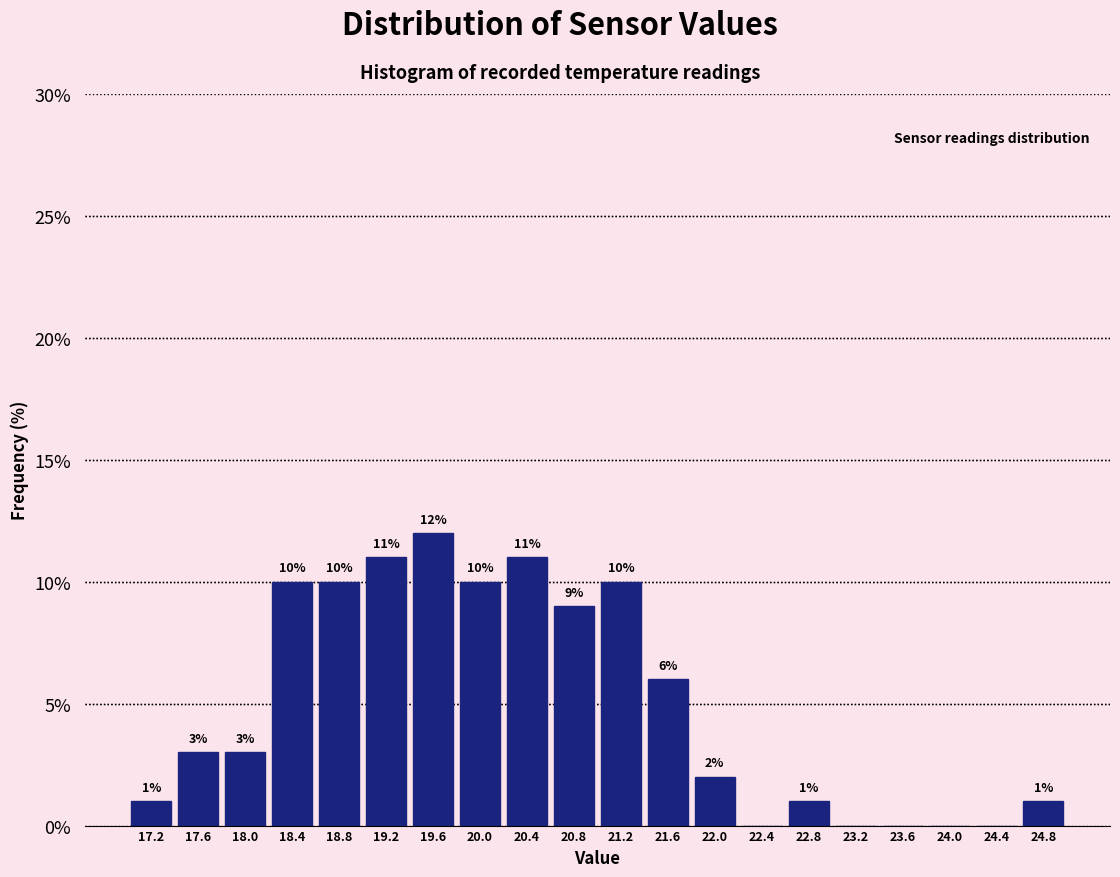

Which range on the x-axis has the tallest bar?

19.4 to 19.8